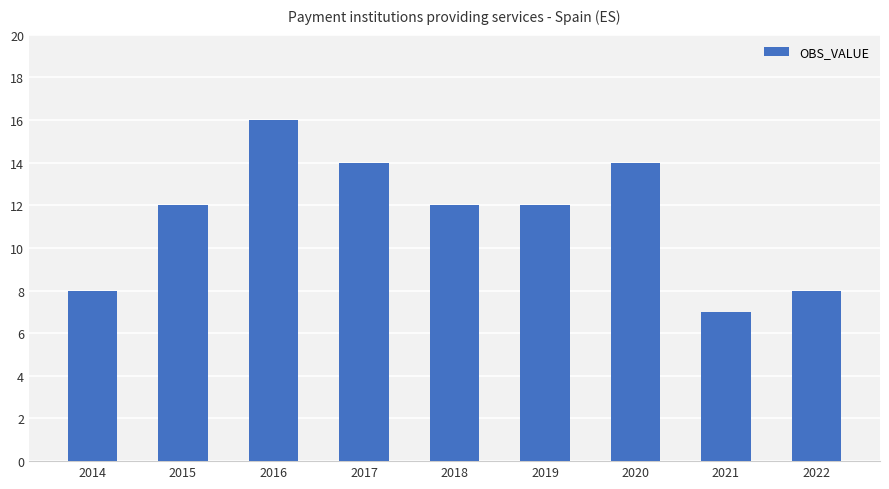

What is the smallest value displayed?

7